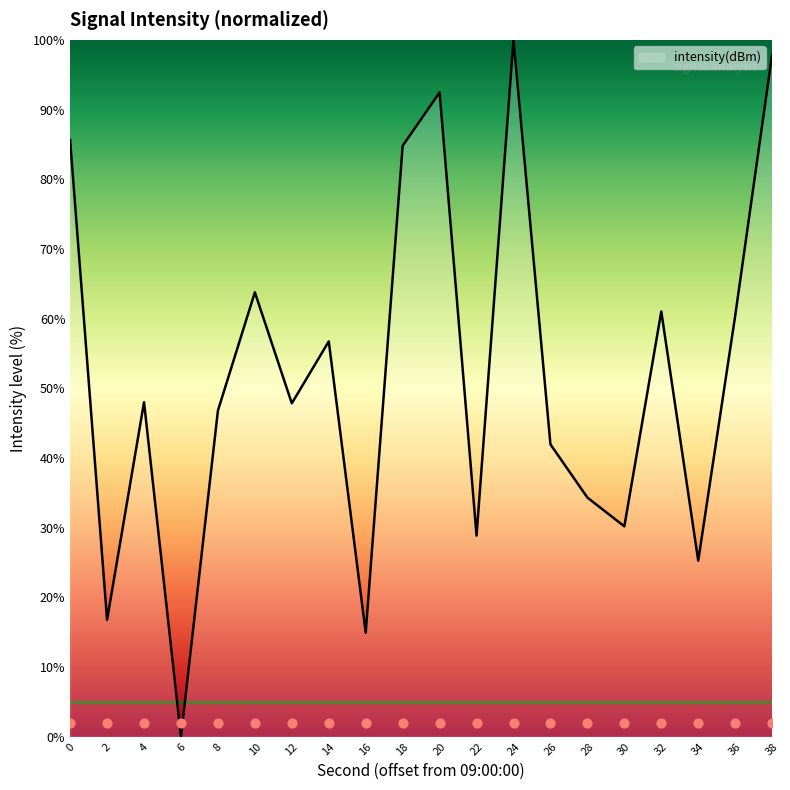

What is the change in value from 4 to 18?

+36.8